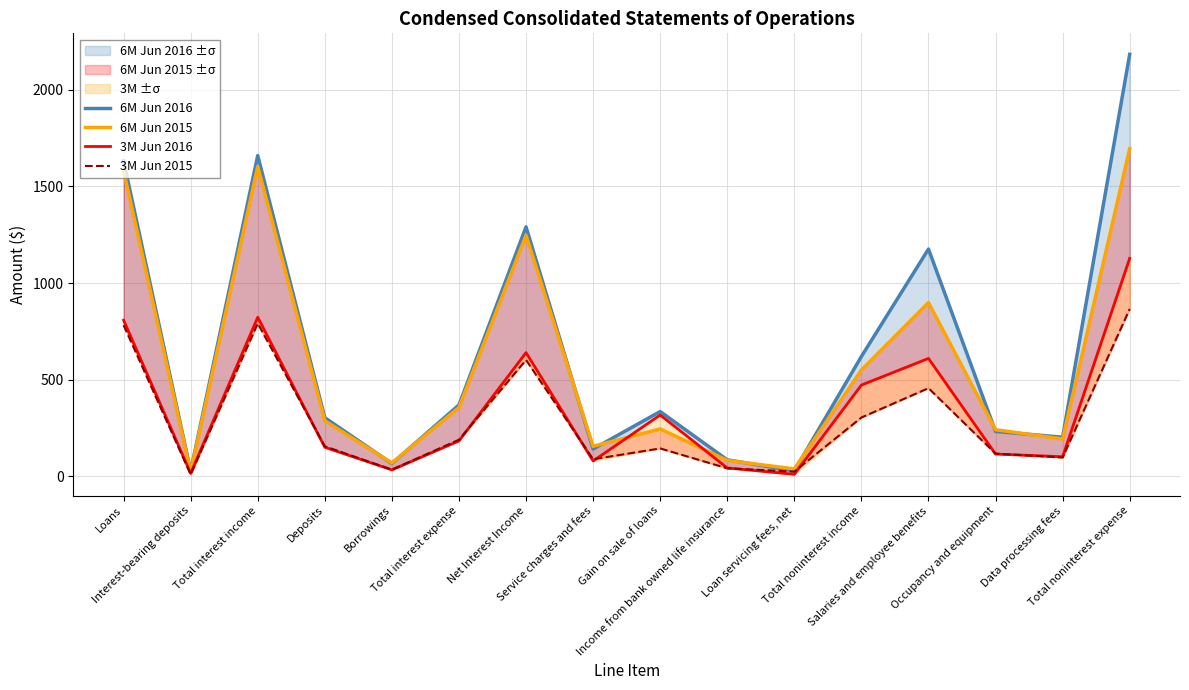

What is the maximum value shown in the chart?

2184